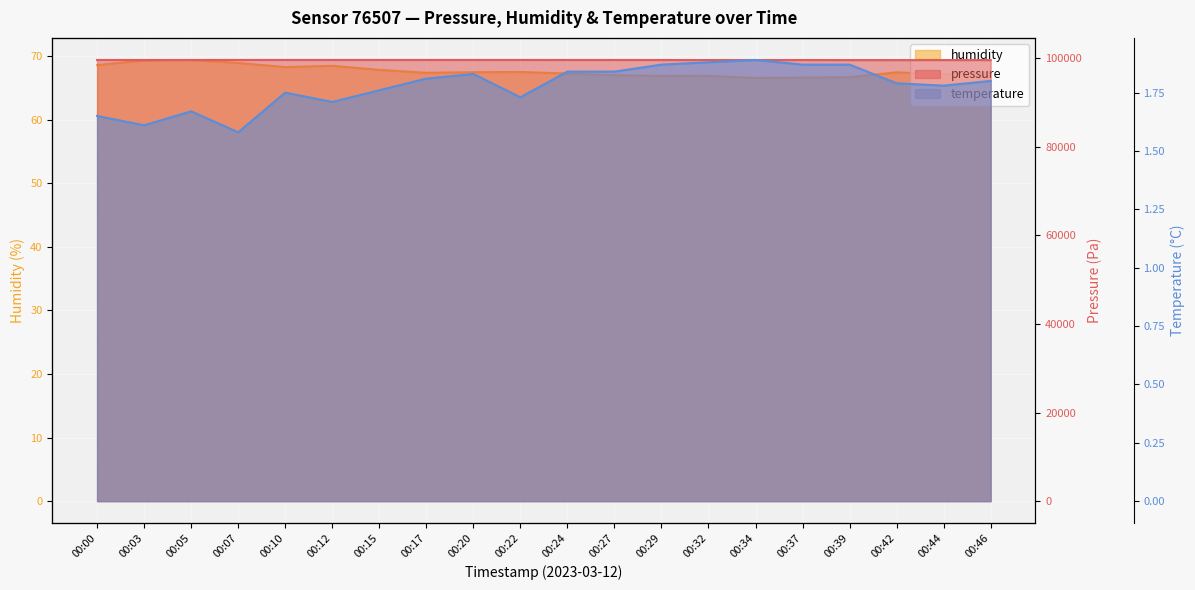

How many interior local valleys does the temperature series have?

5